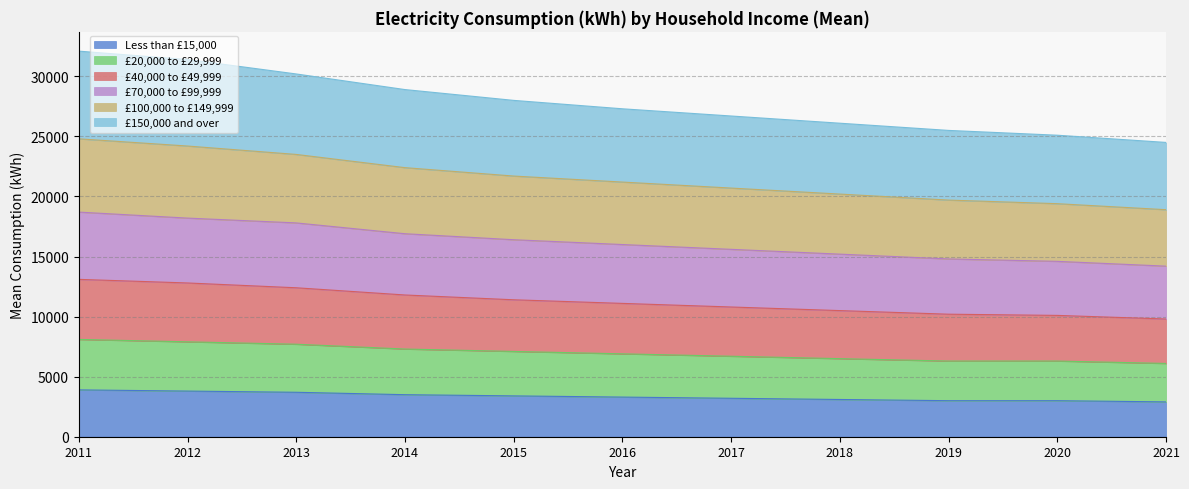

Which label corresponds to the smallest value in the chart?

2021